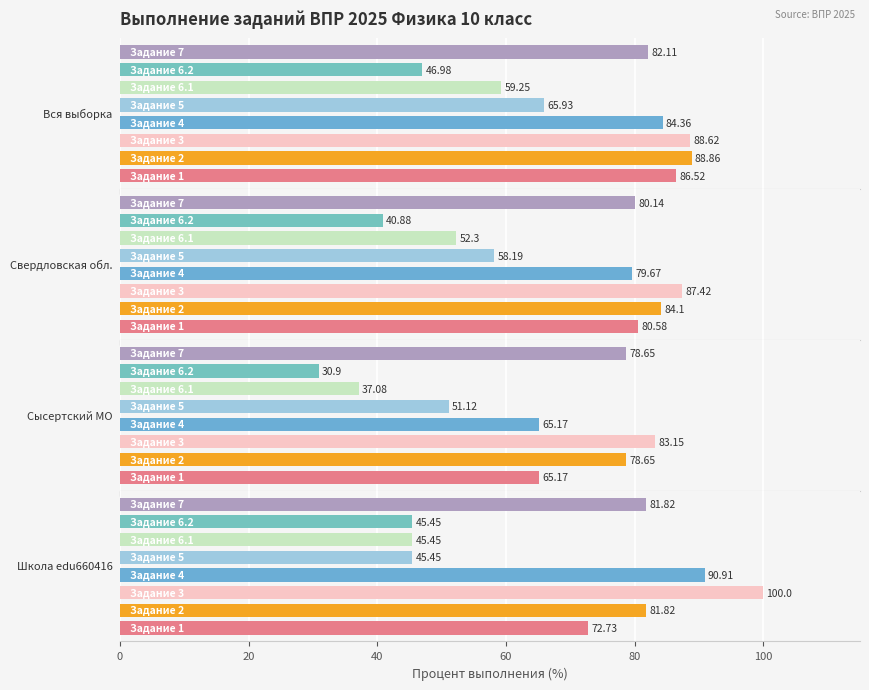

How many bars are there in total?

32